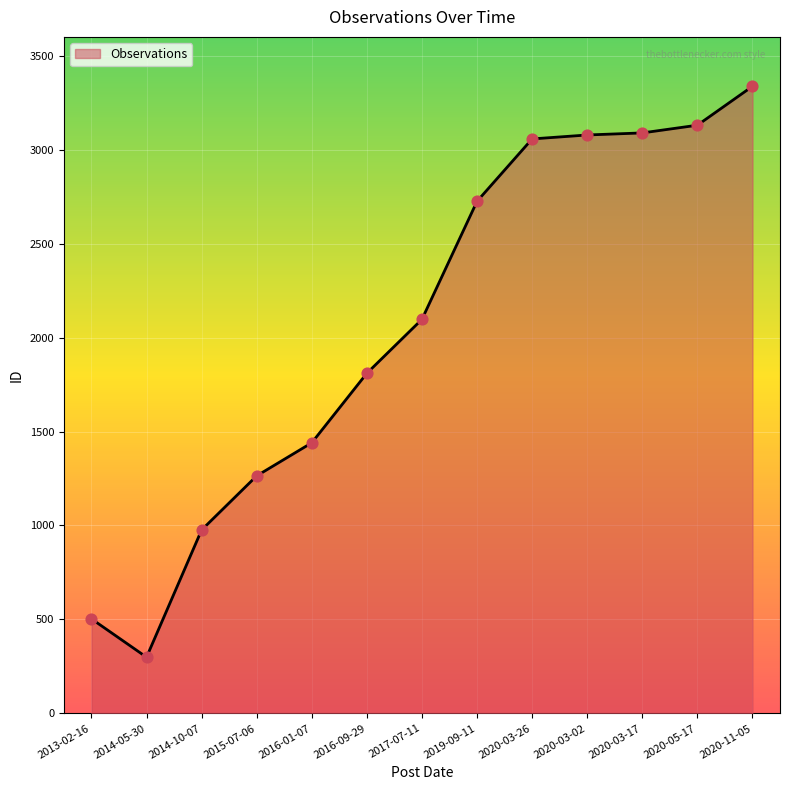

What is the change in value from 2013-02-16 to 2017-07-11?

+1594